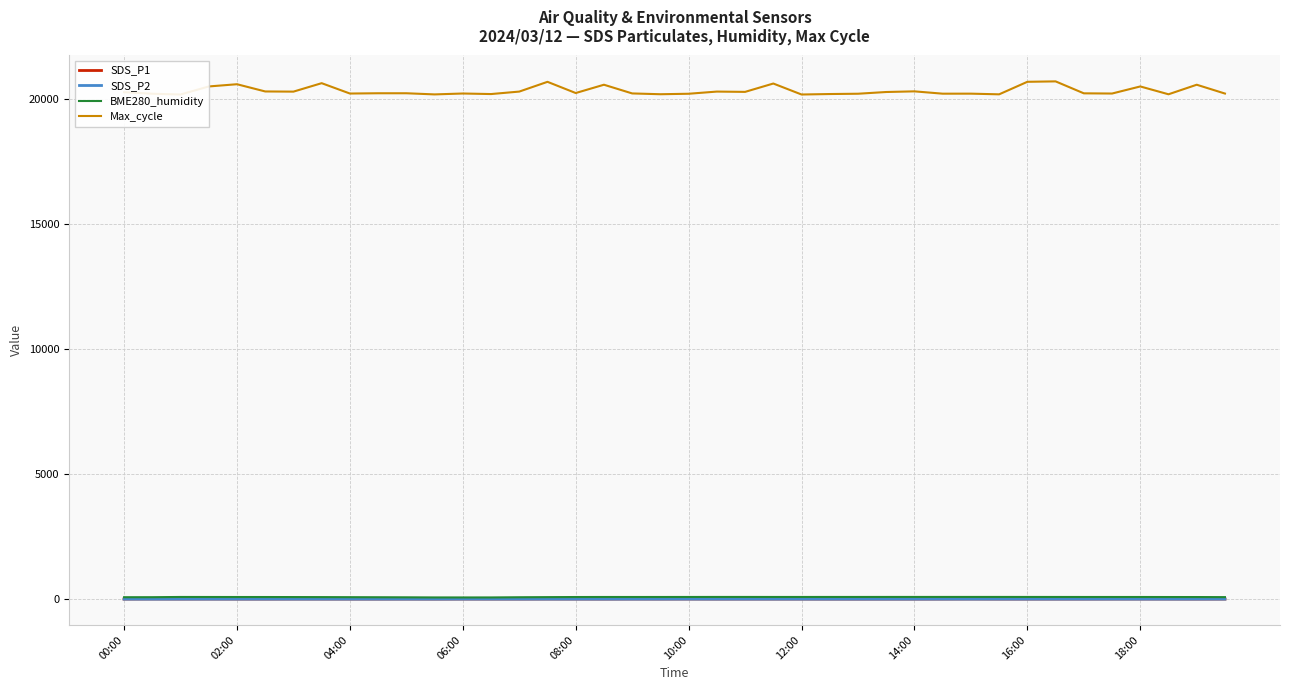

Is it true that SDS_P1 equals 14.4 at 14:00?

True